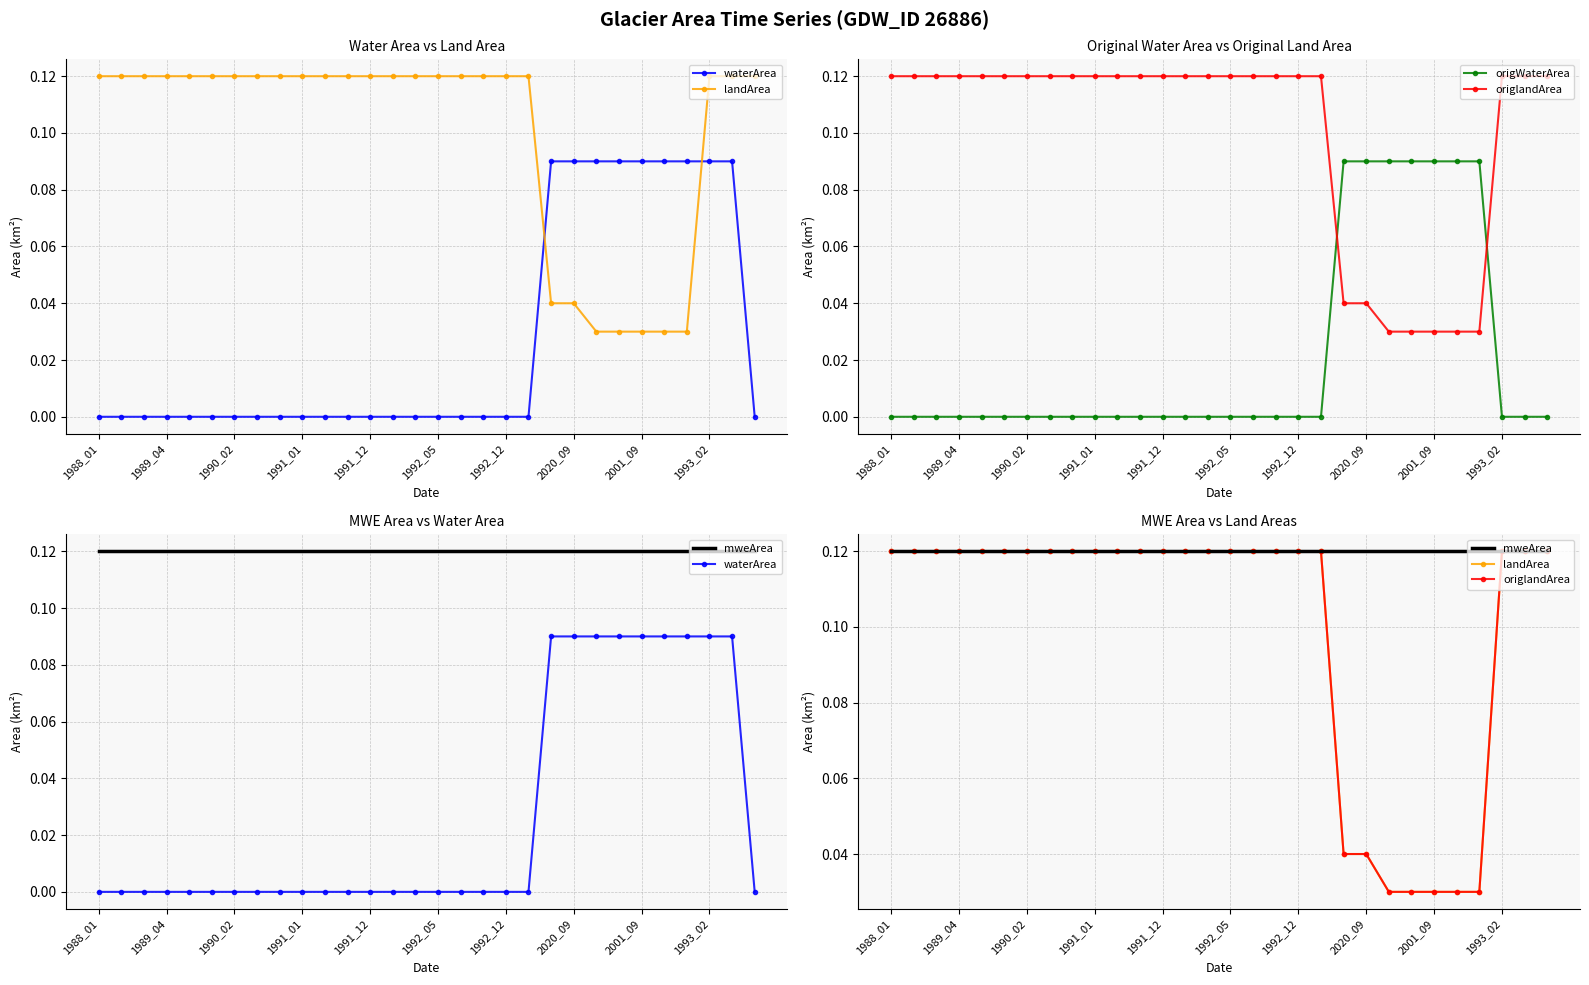

The mweArea series shows 0.1 at 1990_02. True or false?

True